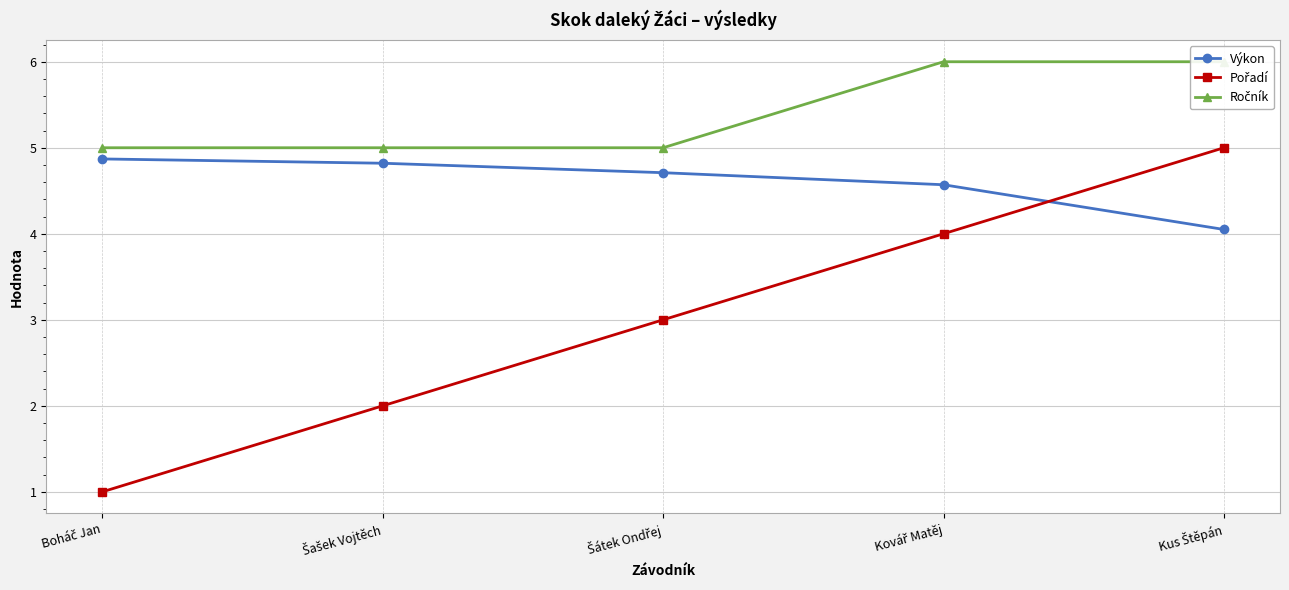

What is the approximate value of Pořadí at Boháč Jan?

1.0